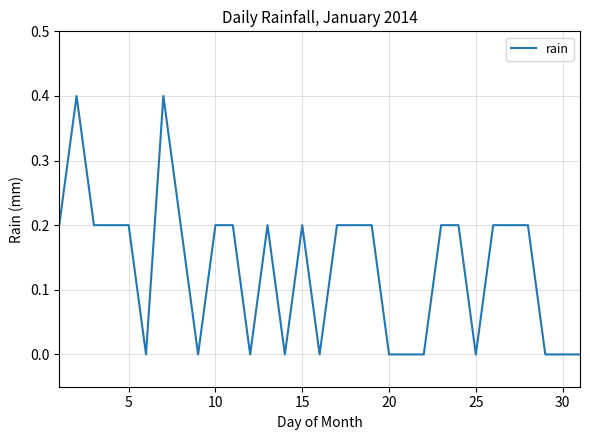

What is the maximum value shown in the chart?

0.4